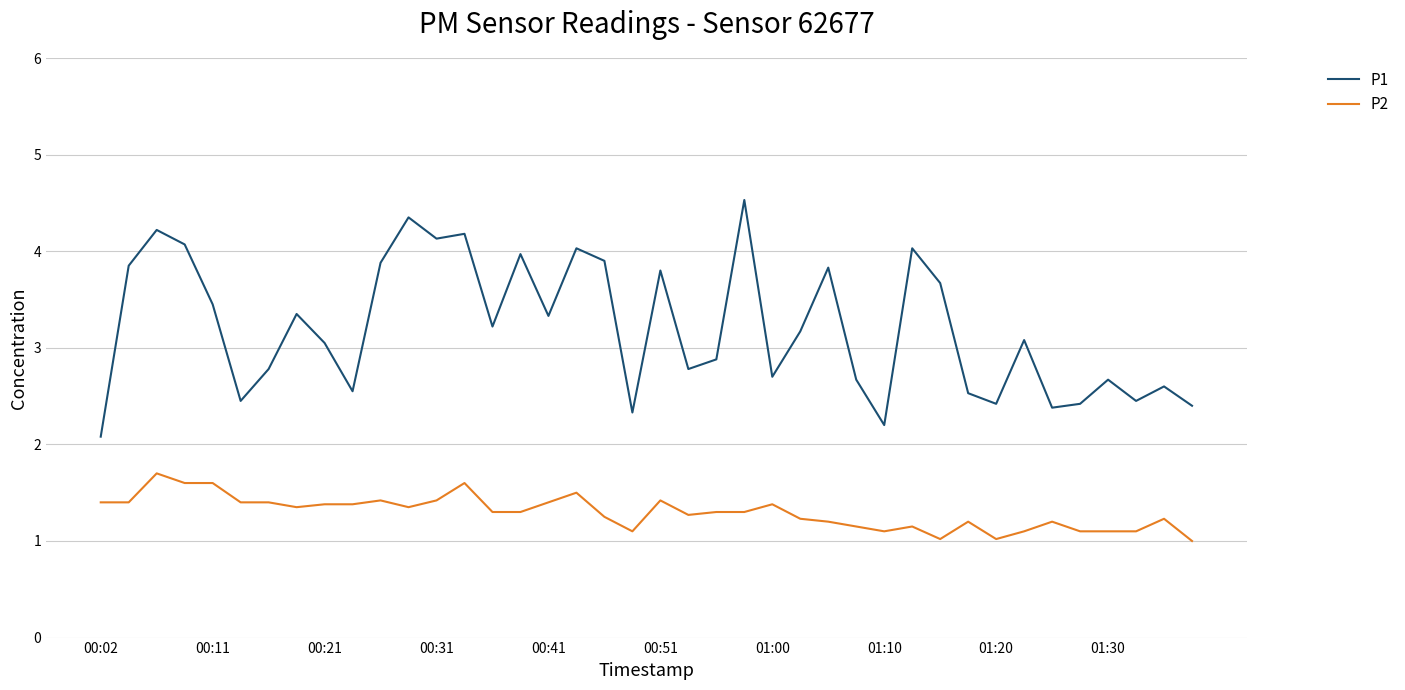

Which series has the largest range (max minus min)?

P1